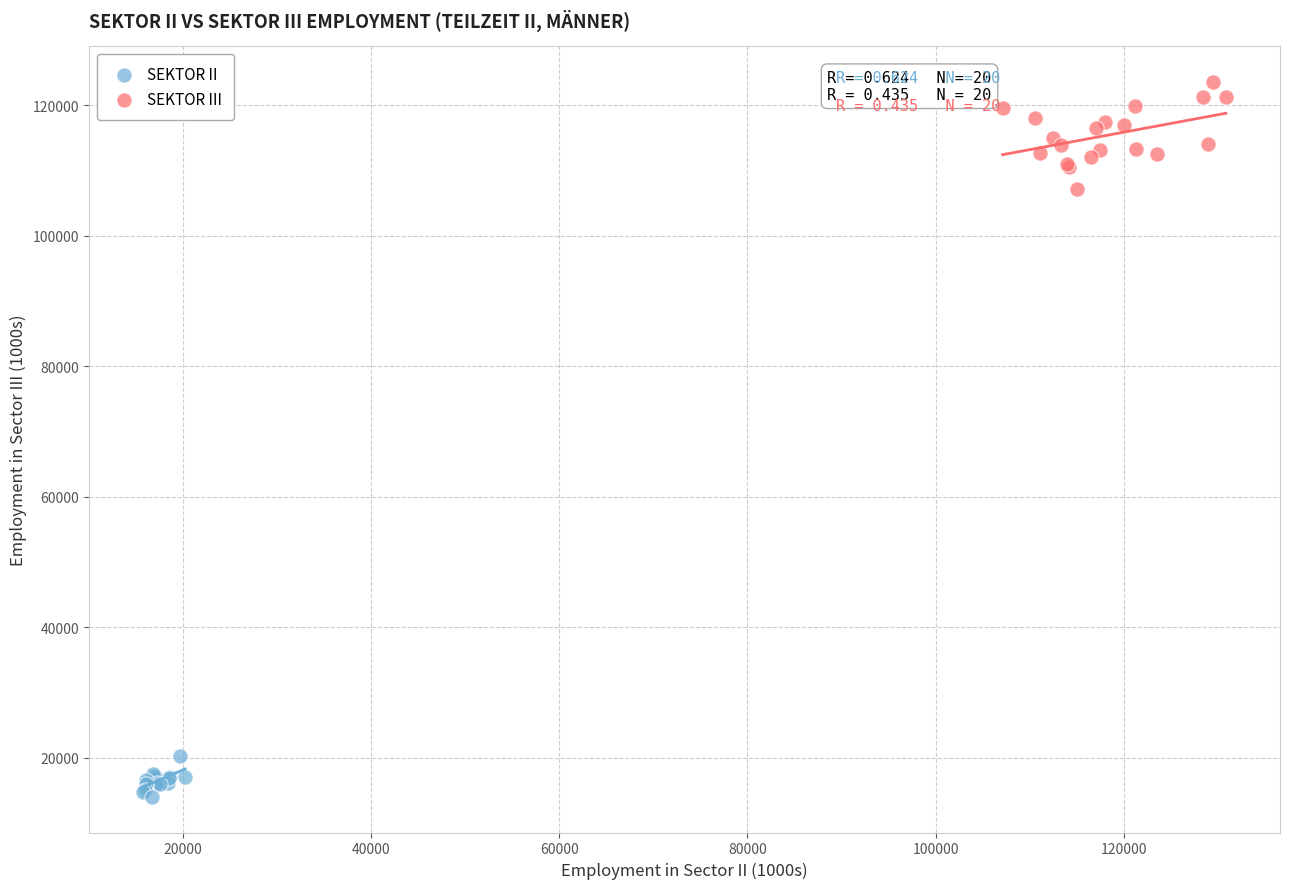

Which series reaches the maximum Y coordinate?

SEKTOR III